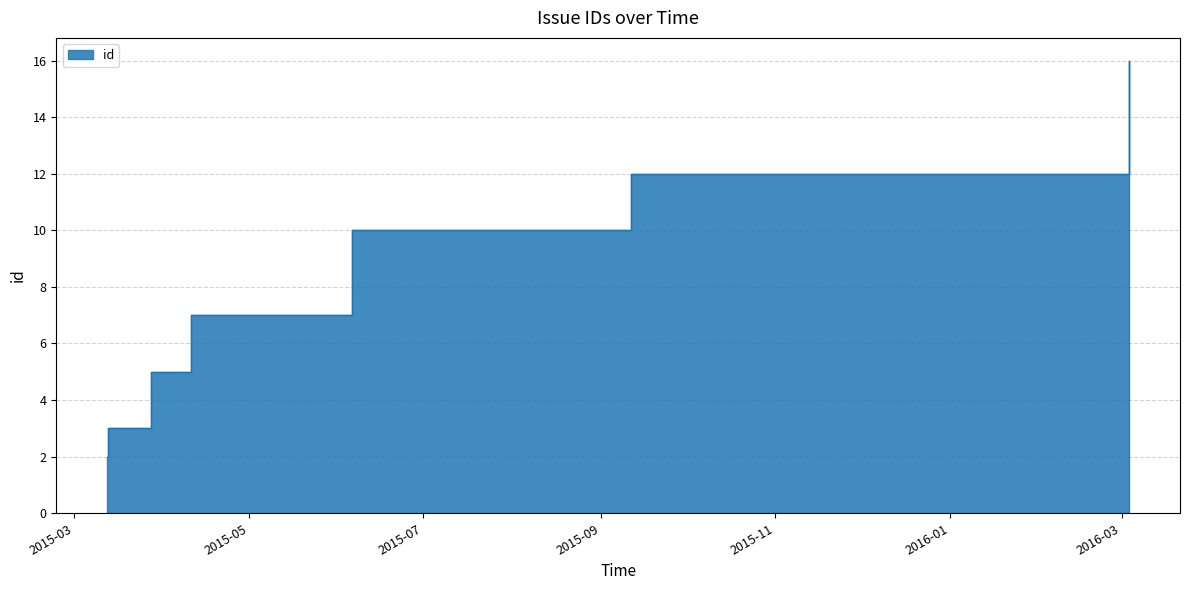

Approximately how many times larger is the value at 2016-03-03 13:10:21 compared to 2015-03-12 14:32:48?

5.3